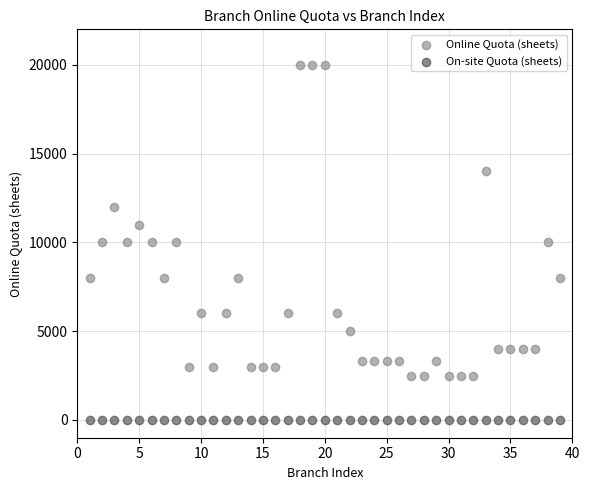

Which series reaches the maximum Y coordinate?

Online Quota (sheets)